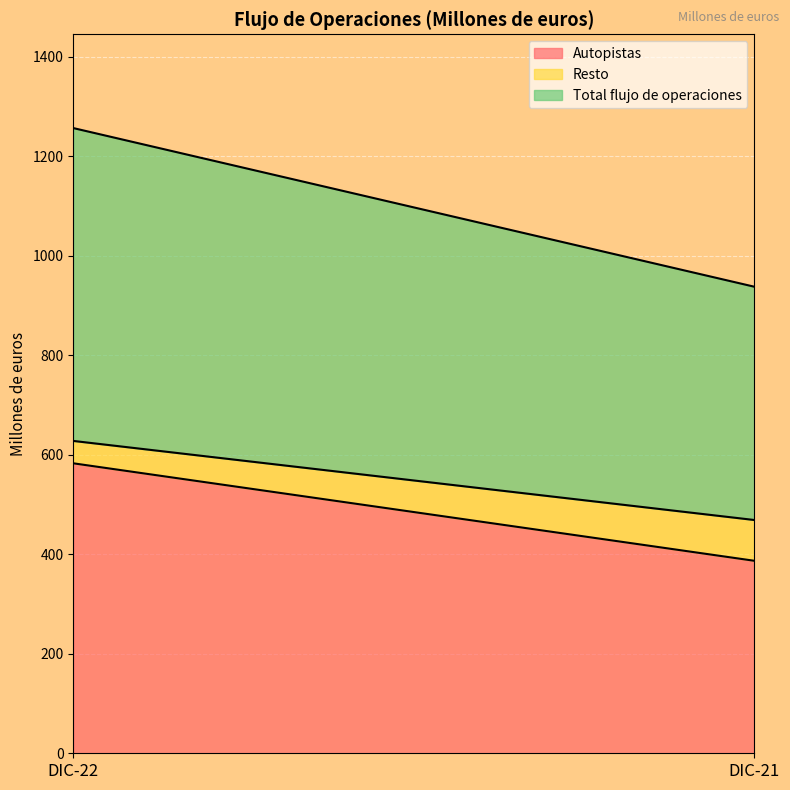

What is the difference between the highest and lowest values at DIC-22?

584